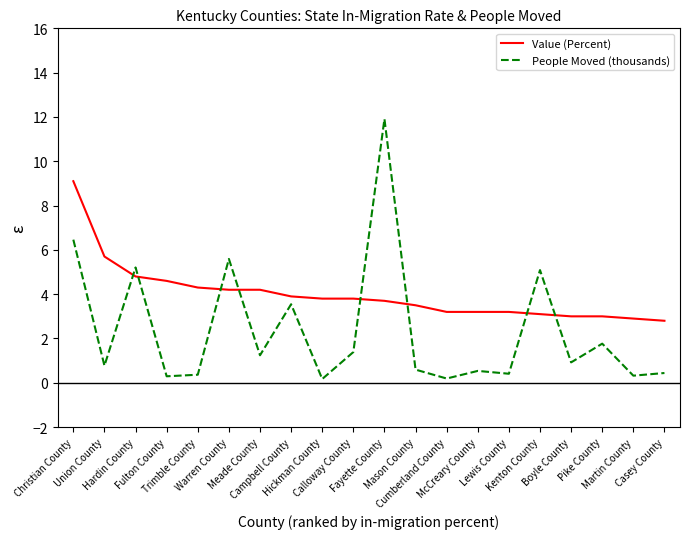

Which series ends up on top after the final intersection of Value (Percent) and People Moved (thousands)?

Value (Percent)